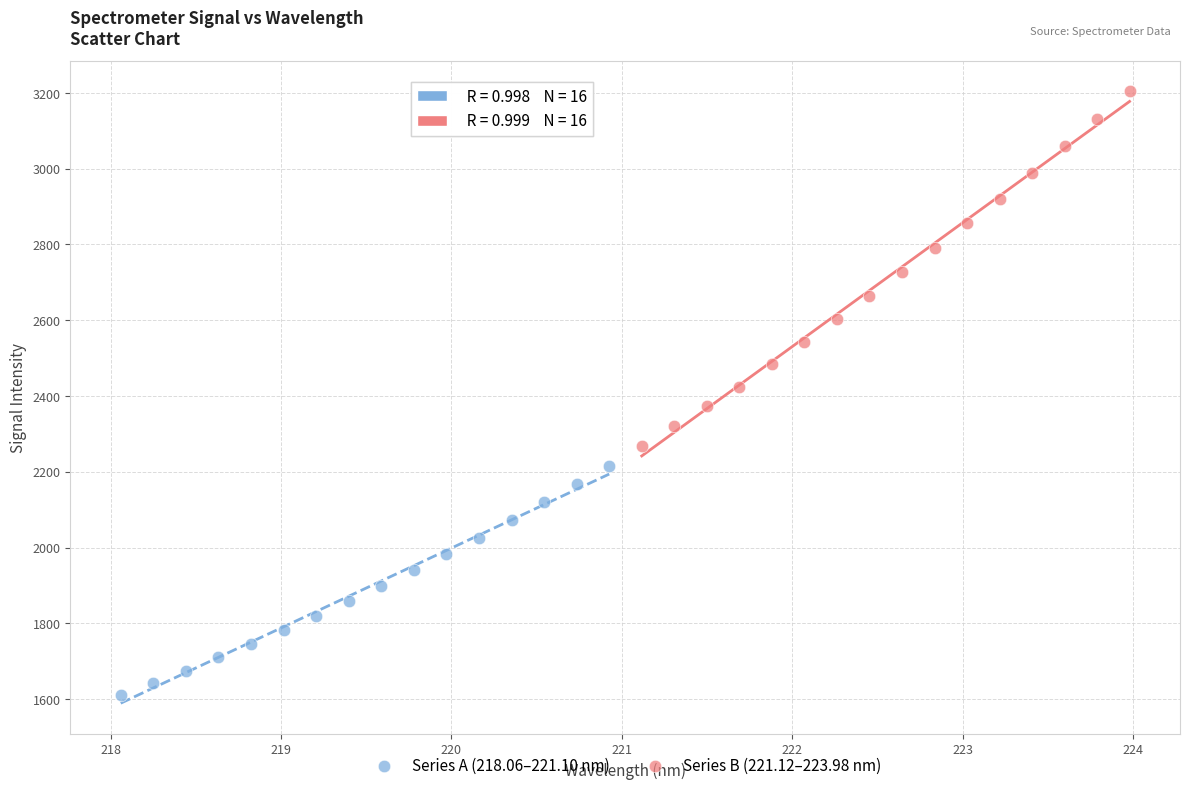

Which series contains the highest Y value?

Series B (221.12–223.98 nm)